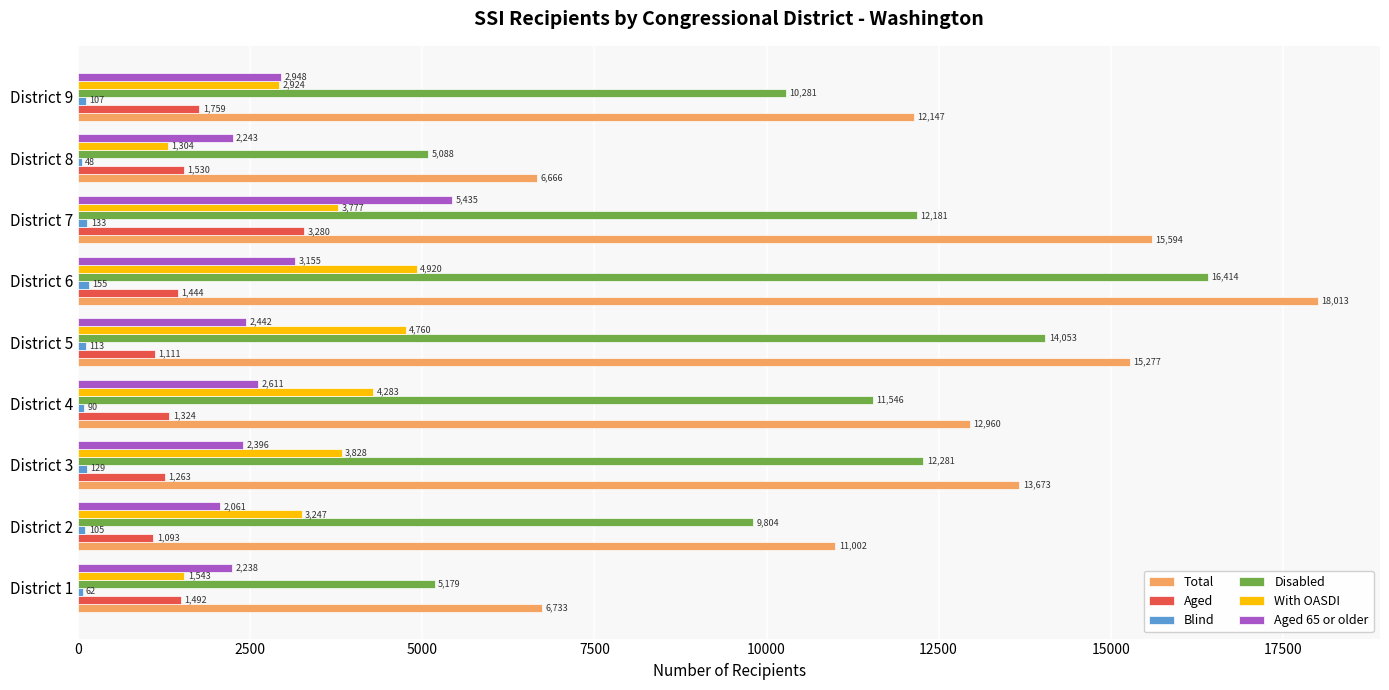

At which category is the sum across all series the highest?

District 6